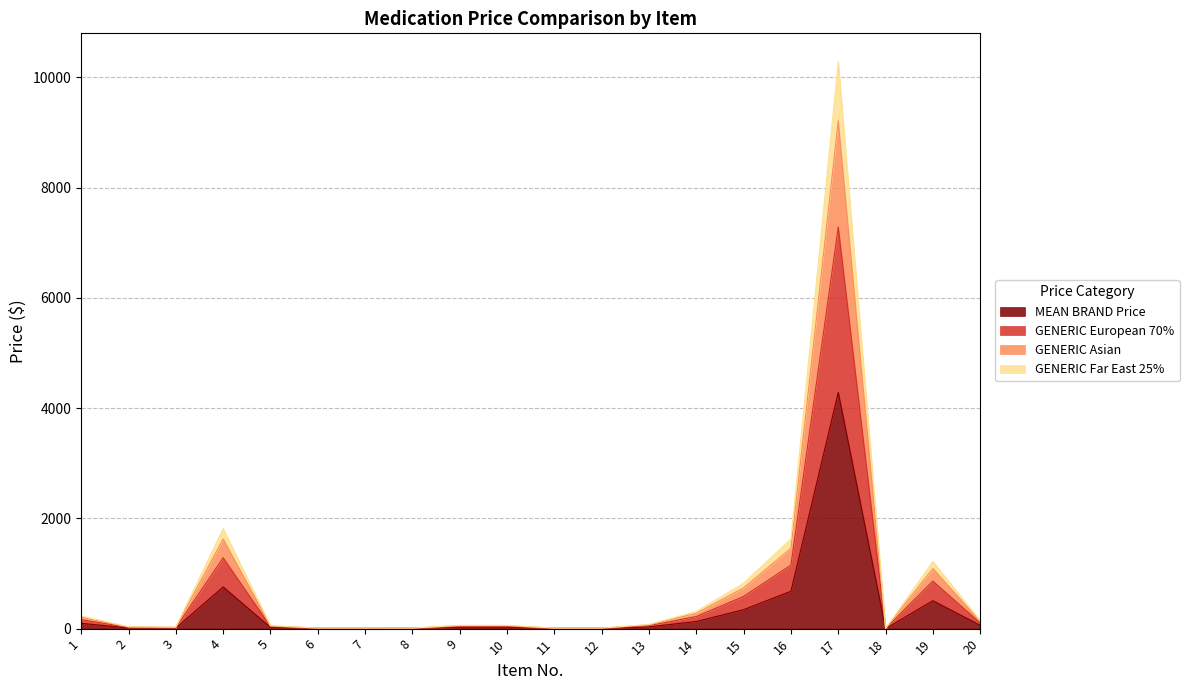

At how many categories does at least one series exceed 804?

5